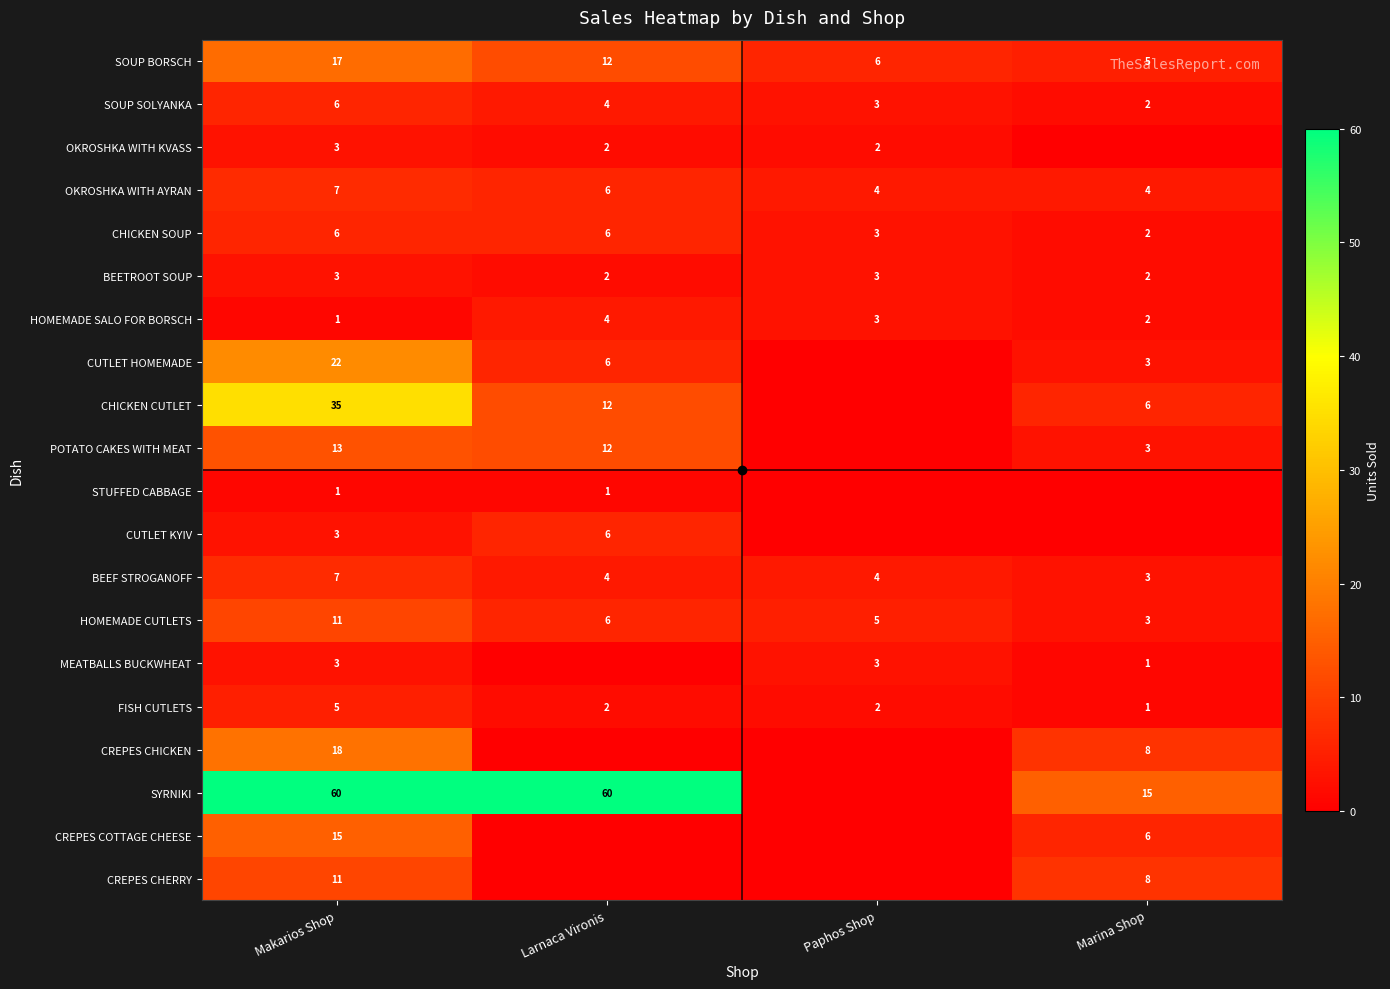

True or false: BEEF STROGANOFF has a value of 5 at Larnaca Vironis.

False